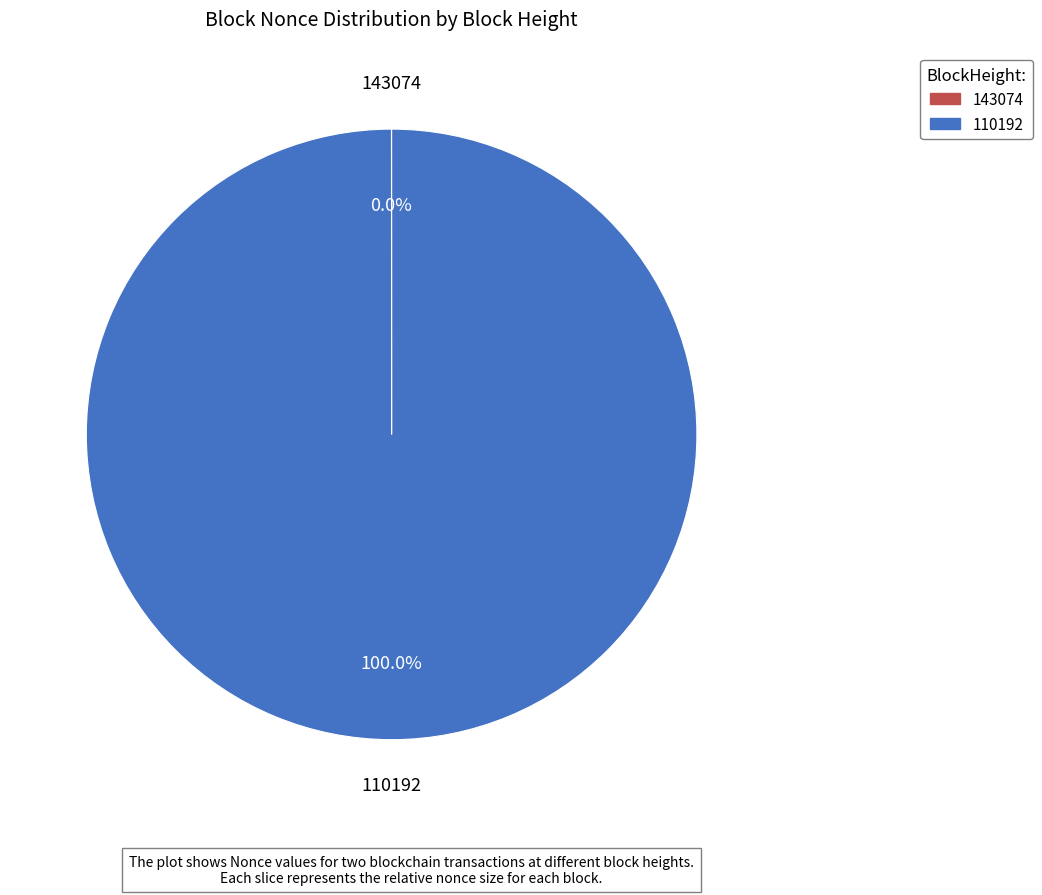

Does 110192 account for over 50% of the chart?

Yes